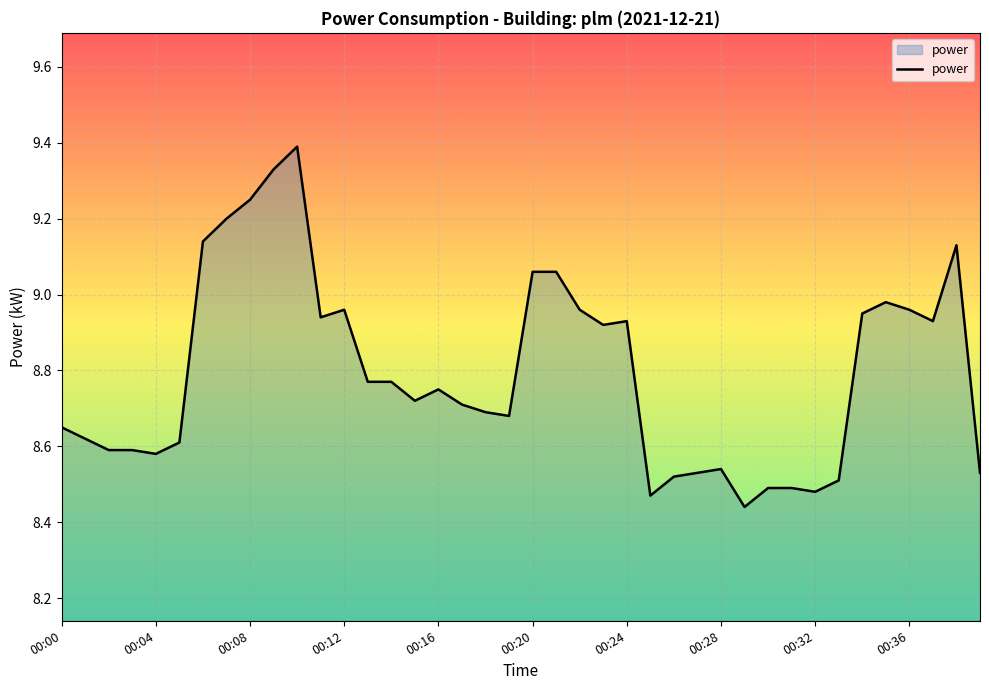

What is the maximum value shown in the chart?

9.4